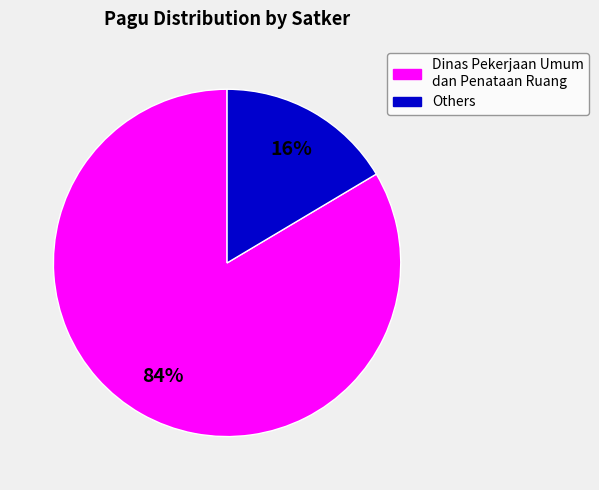

To the nearest percent, what is the average slice percentage?

50%